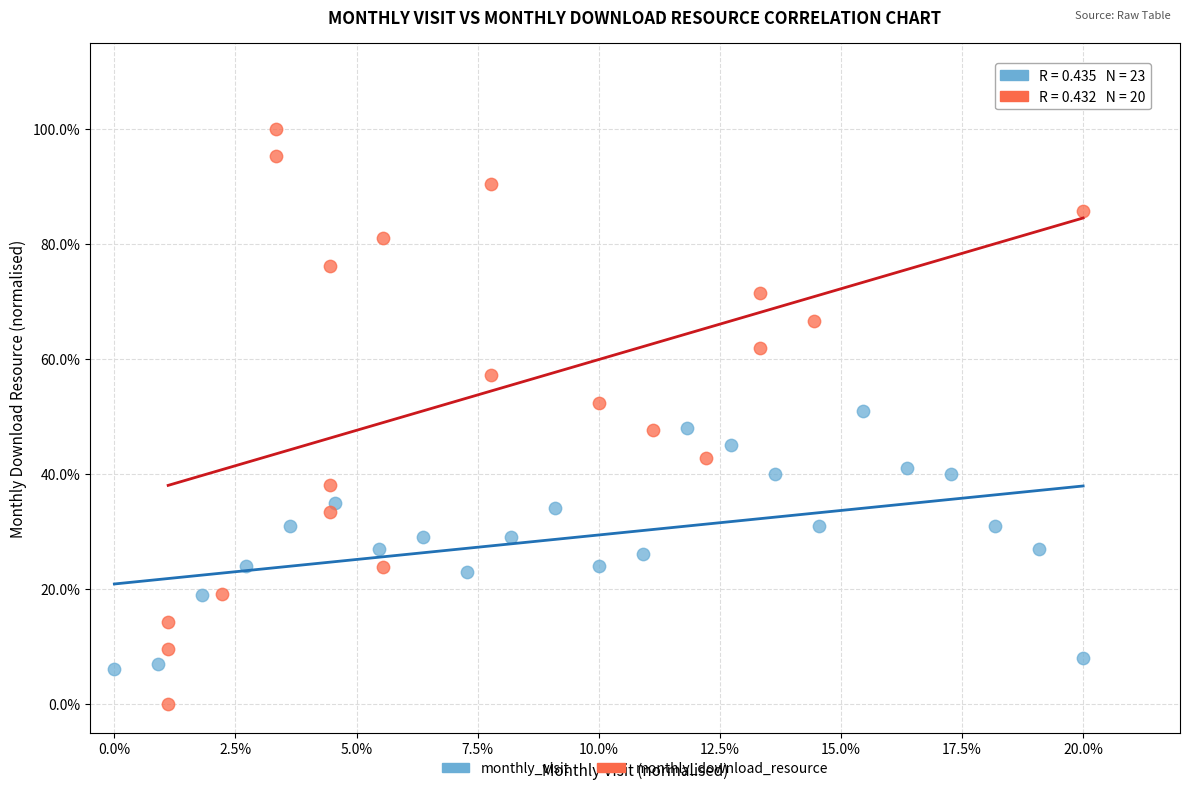

What are all the series names shown in the legend?

monthly_visit, monthly_download_resource